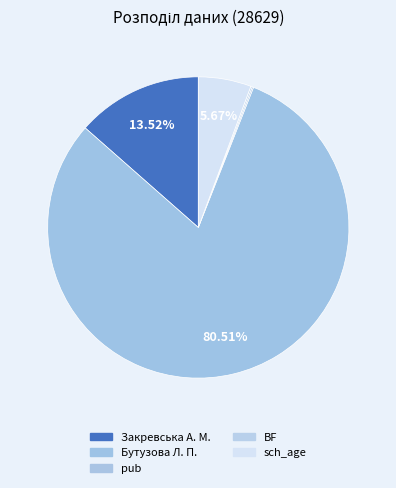

To the nearest percent, what is the combined percentage of sch_age and pub?

6%